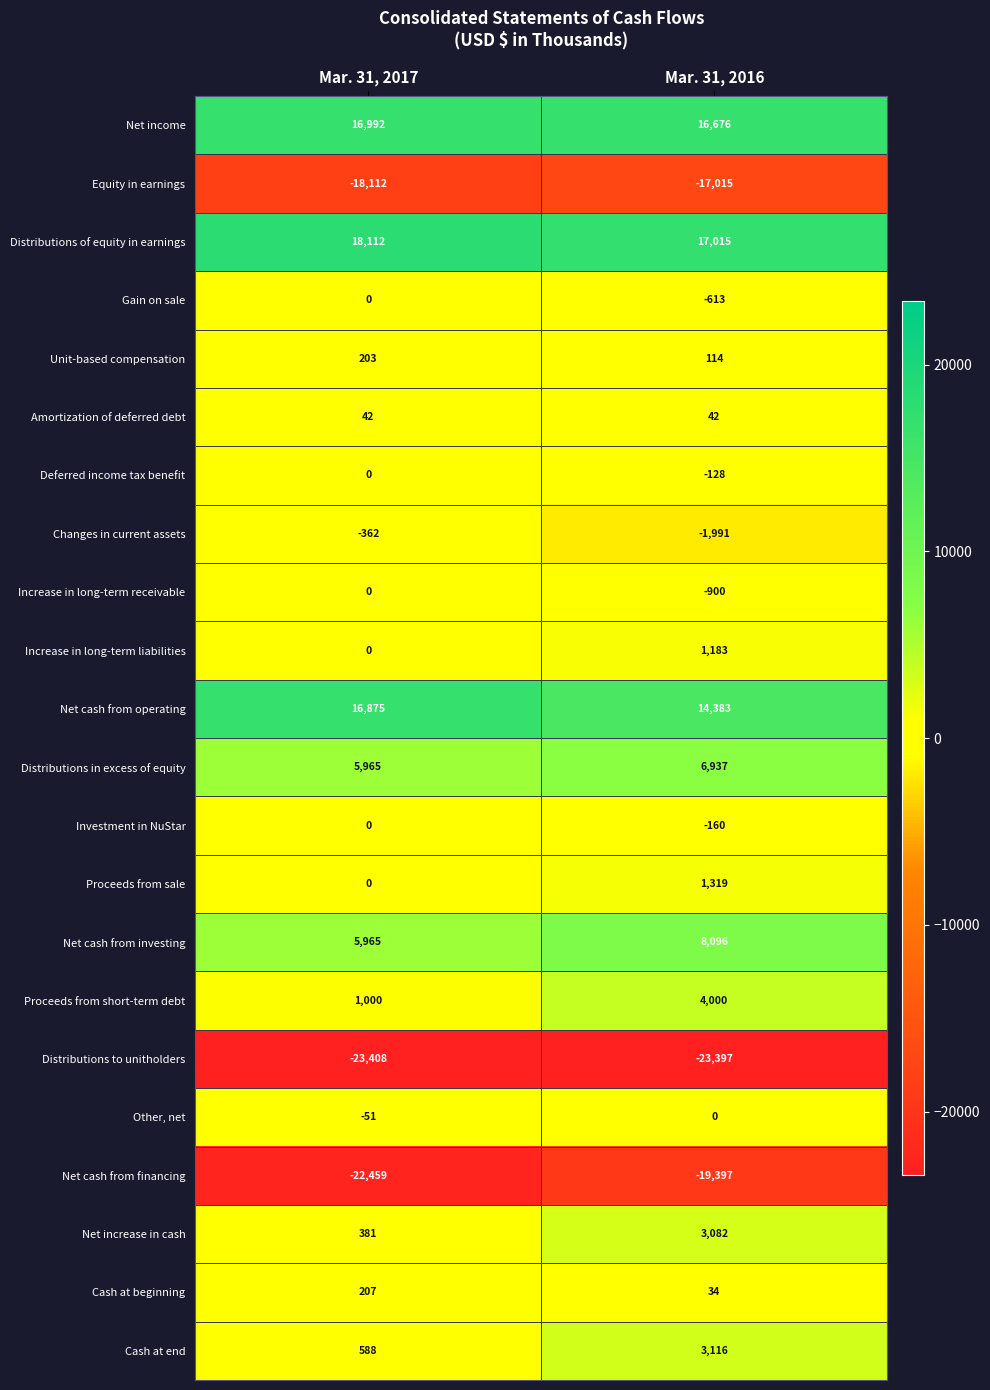

The value of Increase in long-term liabilities at Mar. 31, 2016 is 1183. True or false?

True